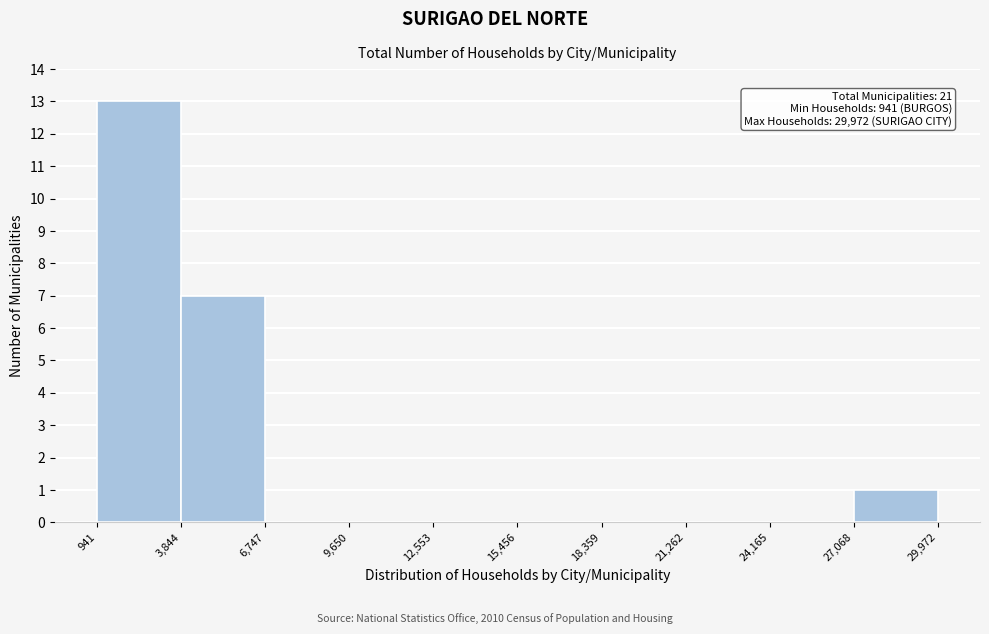

Which range on the x-axis has the tallest bar?

941 to 3,844